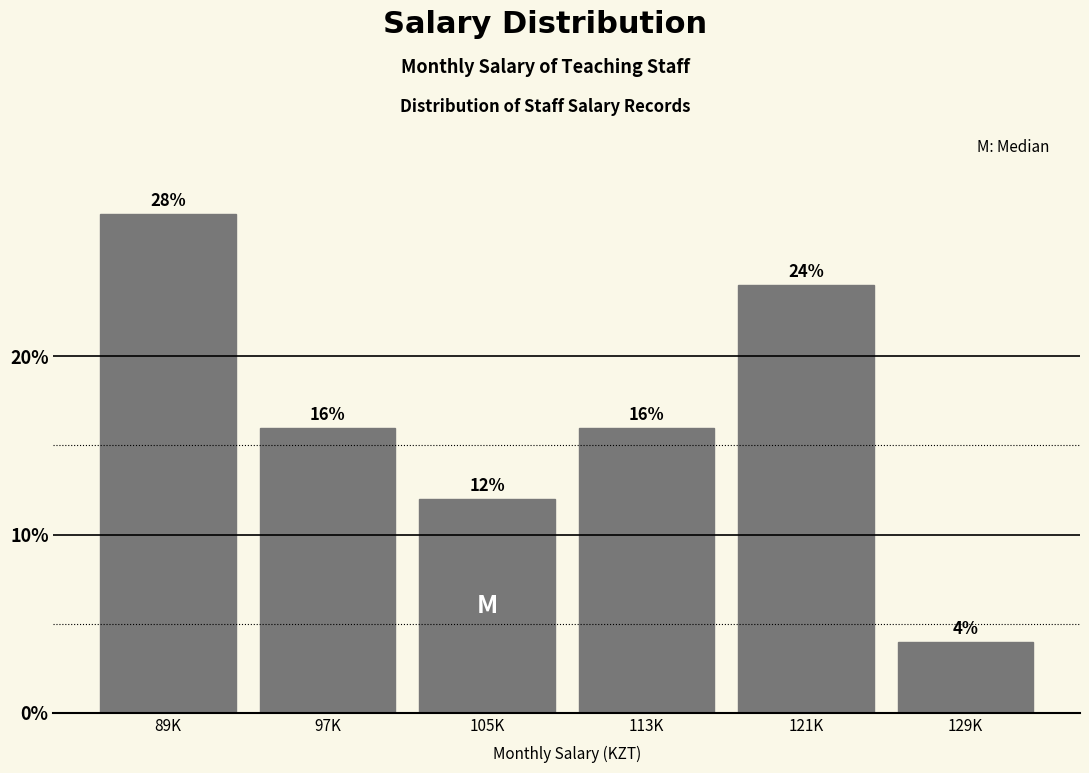

Reading left to right, transcribe all the data shown in this chart.

89K=28.0	97K=16.0	105K=12.0	113K=16.0	121K=24.0	129K=4.0